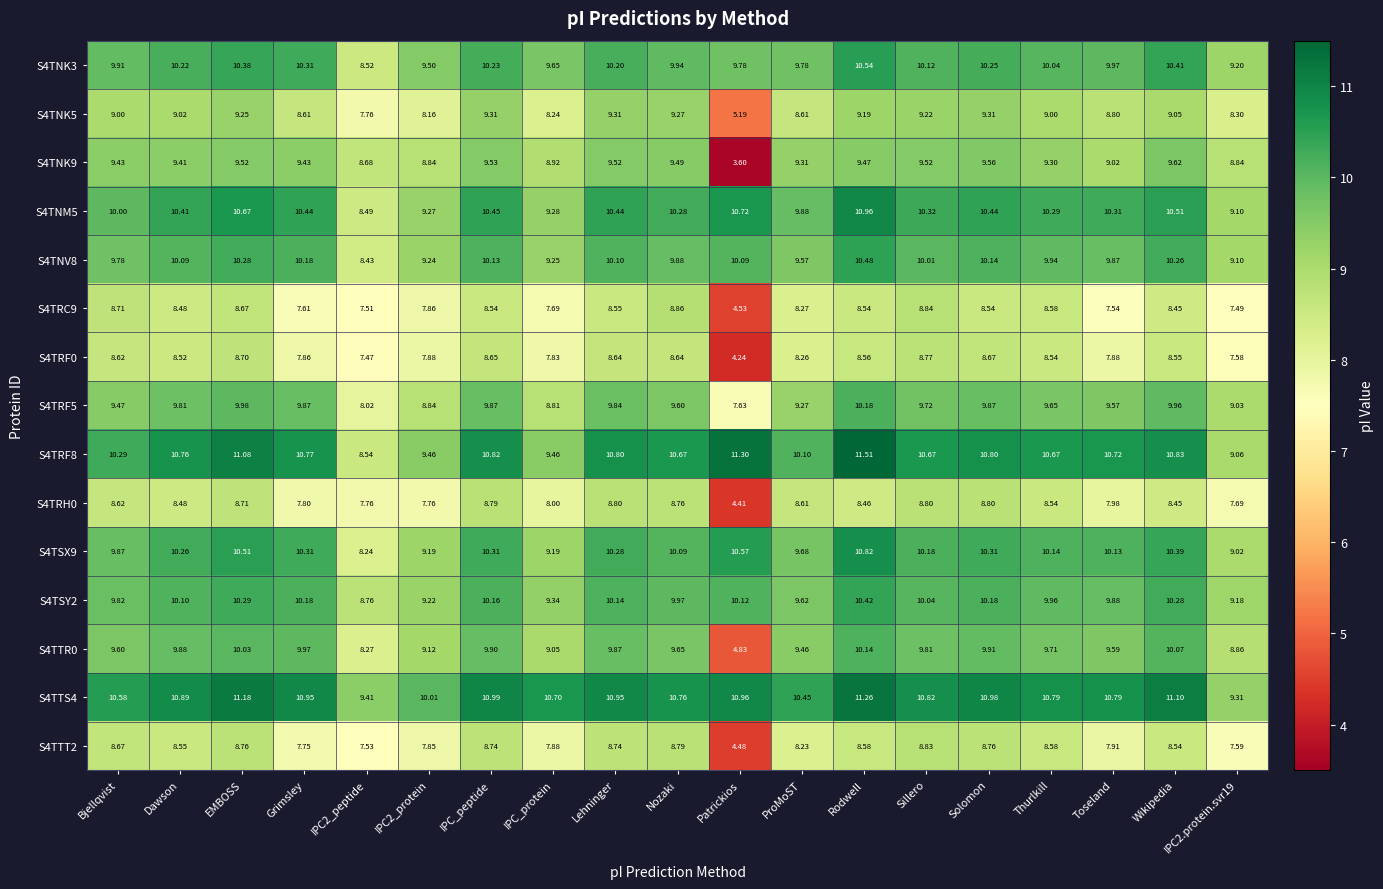

Which label corresponds to the largest value in the chart?

Rodwell